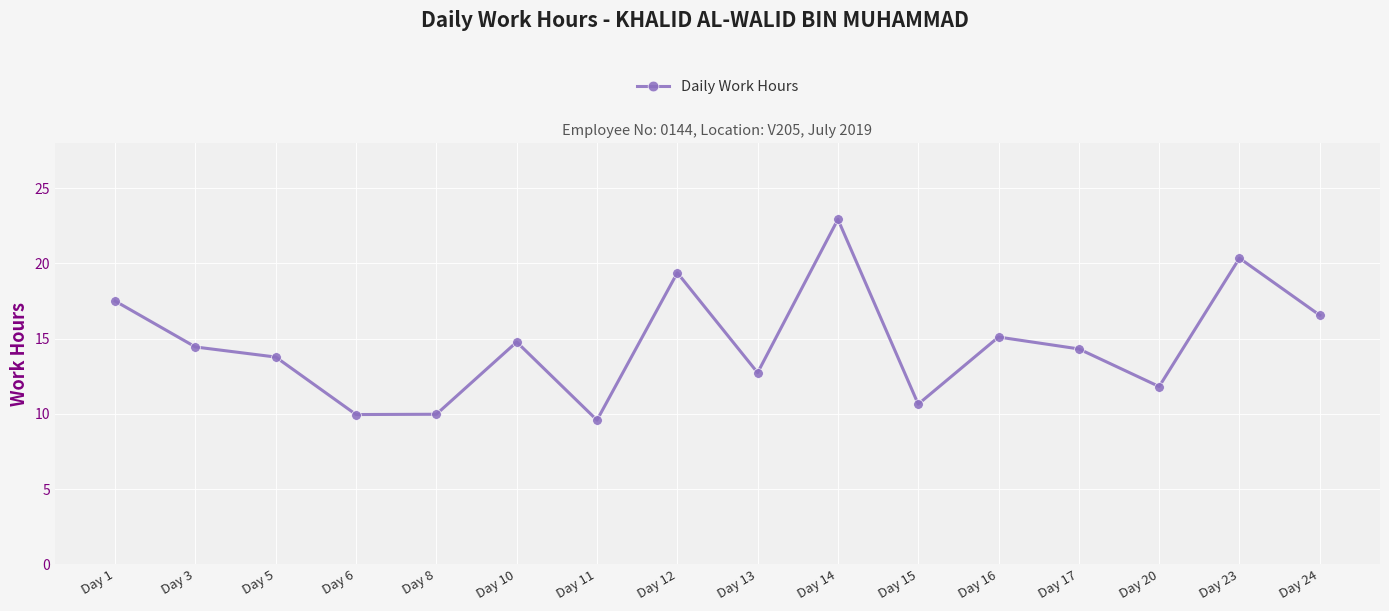

What is the difference between the second highest and second lowest values?

10.4